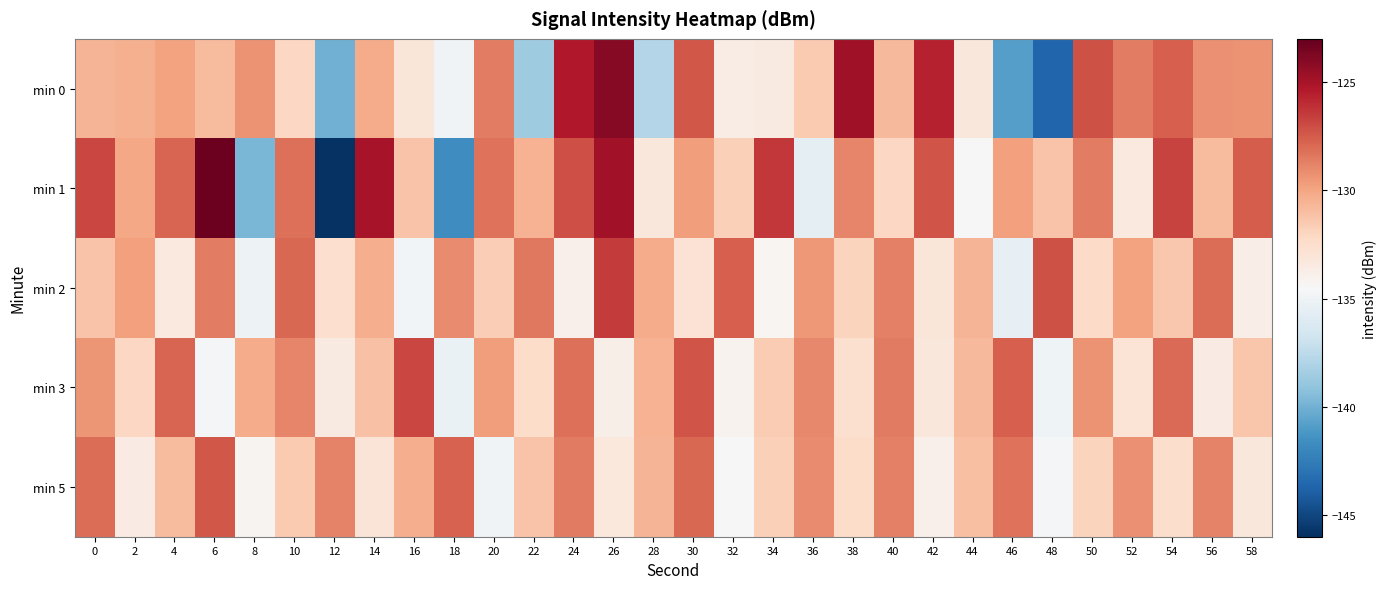

Reading right to left, what are all the values shown in this chart?

min 0: 58=-129.3	56=-129.2	54=-127.6	52=-128.6	50=-127.2	48=-143.6	46=-140.8	44=-133.2	42=-125.7	40=-130.8	38=-124.7	36=-131.5	34=-133.5	32=-133.7	30=-127.4	28=-137.9	26=-124.0	24=-125.3	22=-138.6	20=-128.6	18=-134.9	16=-133.1	14=-130.2	12=-140.0	10=-132.2	8=-129.3	6=-130.9	4=-129.9	2=-130.4	0=-130.6
min 1: 58=-127.5	56=-130.9	54=-126.7	52=-133.4	50=-128.6	48=-131.2	46=-129.8	44=-134.5	42=-127.3	40=-132.1	38=-128.9	36=-135.6	34=-126.4	32=-131.8	30=-129.7	28=-133.2	26=-124.8	24=-127.1	22=-130.5	20=-128.3	18=-141.6	16=-131.3	14=-125.0	12=-145.9	10=-128.2	8=-139.8	6=-123.3	4=-127.8	2=-130.0	0=-126.8
min 2: 58=-133.7	56=-128.1	54=-131.4	52=-129.9	50=-132.3	48=-127.2	46=-135.4	44=-130.6	42=-133.1	40=-128.7	38=-131.9	36=-129.5	34=-134.3	32=-127.6	30=-132.8	28=-130.2	26=-126.5	24=-133.9	22=-128.4	20=-131.7	18=-129.1	16=-134.8	14=-130.3	12=-132.6	10=-127.9	8=-135.1	6=-128.6	4=-133.4	2=-129.8	0=-131.2
min 3: 58=-131.3	56=-133.6	54=-128.0	52=-132.9	50=-129.3	48=-135.0	46=-127.6	44=-130.8	42=-133.2	40=-128.5	38=-132.7	36=-129.0	34=-131.6	32=-134.1	30=-127.3	28=-130.5	26=-133.8	24=-128.2	22=-132.4	20=-129.7	18=-135.3	16=-126.8	14=-131.1	12=-133.5	10=-128.9	8=-130.2	6=-134.6	4=-127.8	2=-132.1	0=-129.4
min 5: 58=-133.2	56=-128.8	54=-132.5	52=-129.2	50=-131.9	48=-134.6	46=-128.3	44=-131.0	42=-133.9	40=-128.7	38=-132.4	36=-129.1	34=-131.8	32=-134.5	30=-127.9	28=-130.6	26=-133.3	24=-128.5	22=-131.2	20=-134.9	18=-127.7	16=-130.3	14=-133.0	12=-128.8	10=-131.5	8=-134.2	6=-127.4	4=-130.9	2=-133.6	0=-128.1